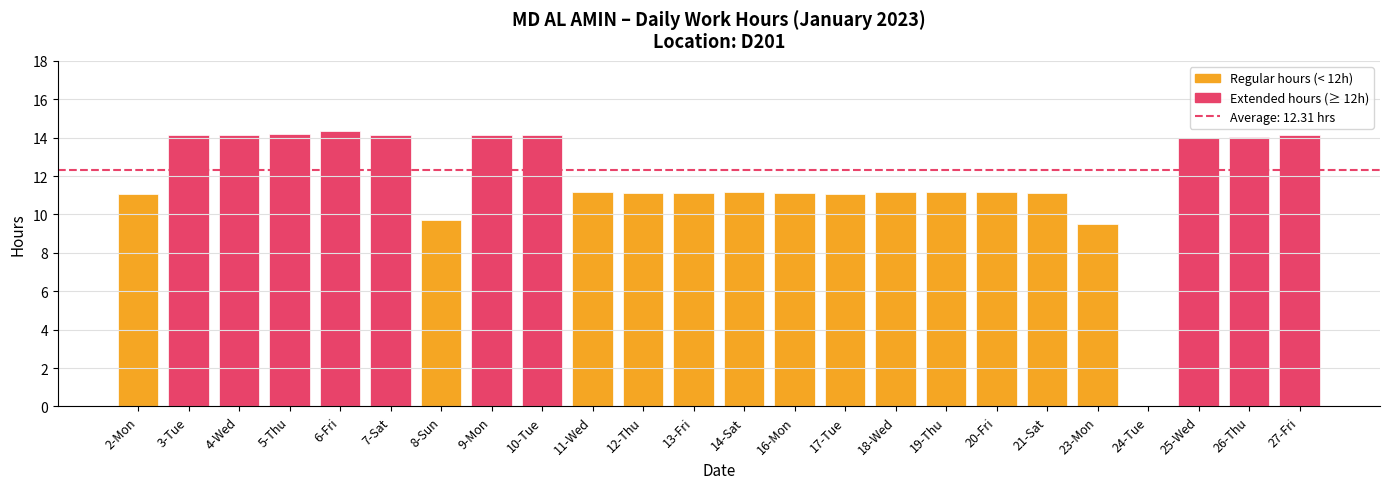

What is the change in value from 6-Fri to 12-Thu?

-3.2